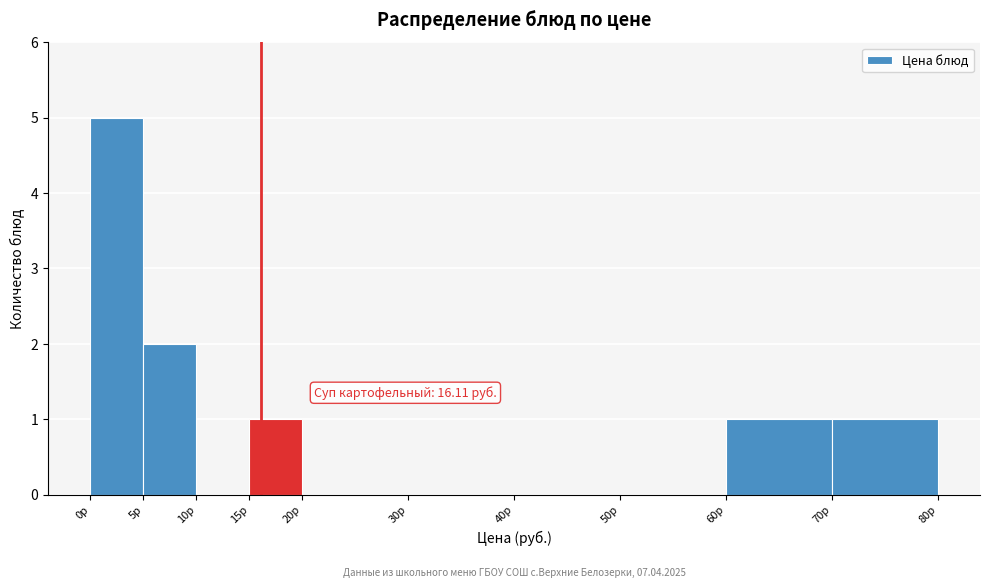

Over which range of the x-axis is the bar tallest?

0 to 5